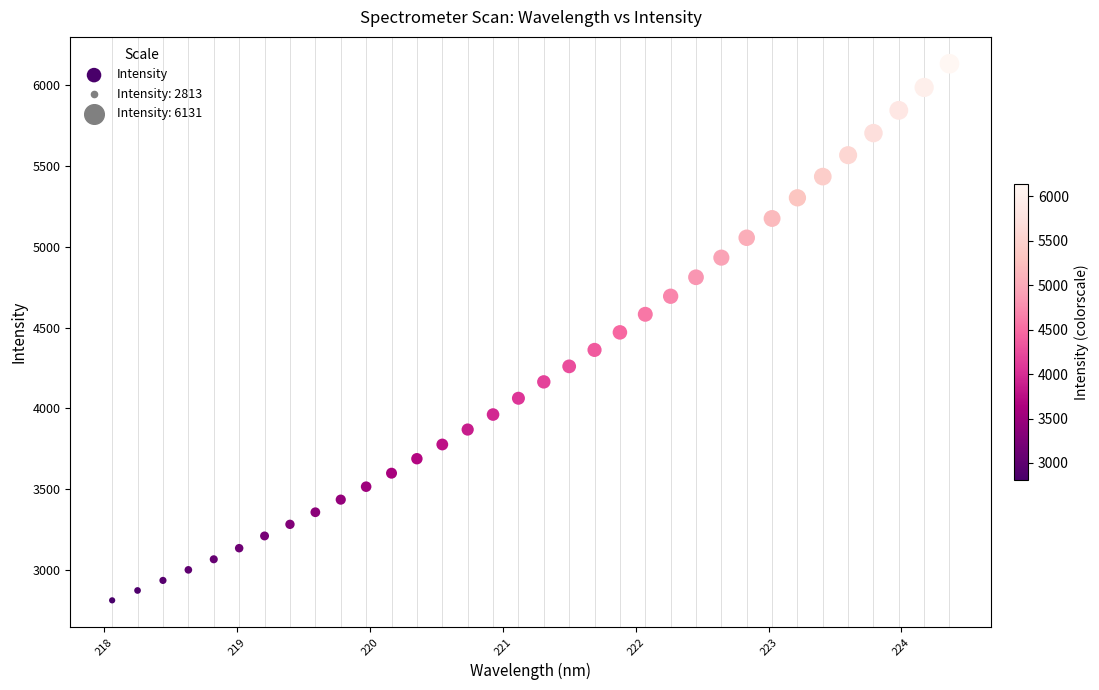

What is the range of X values (max minus min)?

6.3